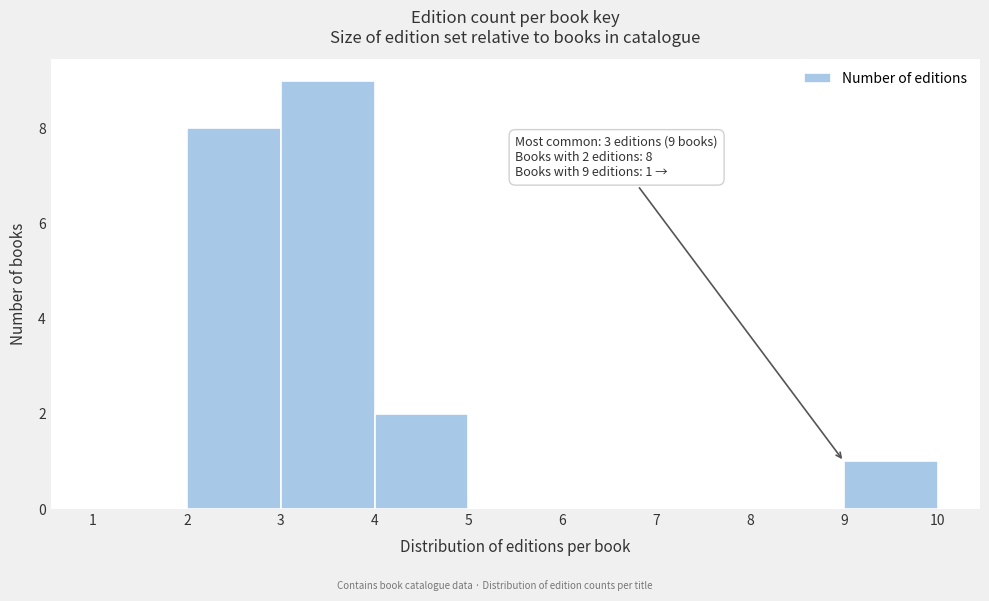

Which range on the x-axis has the tallest bar?

3 to 4